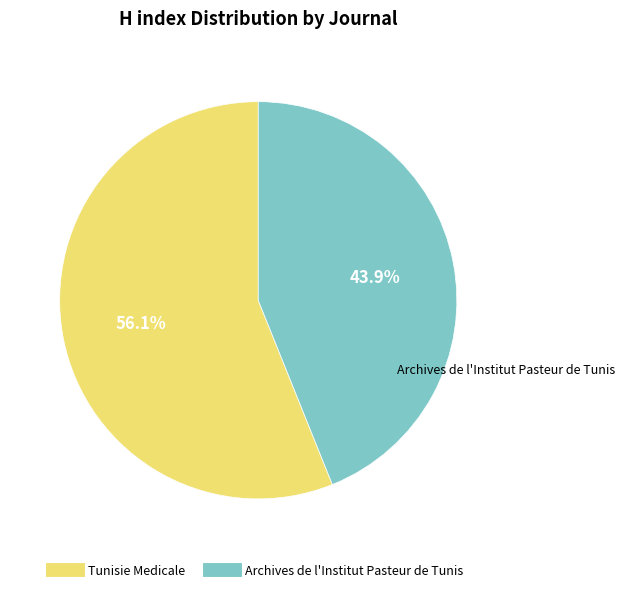

What percentage is the Archives de l'Institut Pasteur de Tunis slice, to the nearest percent?

44%